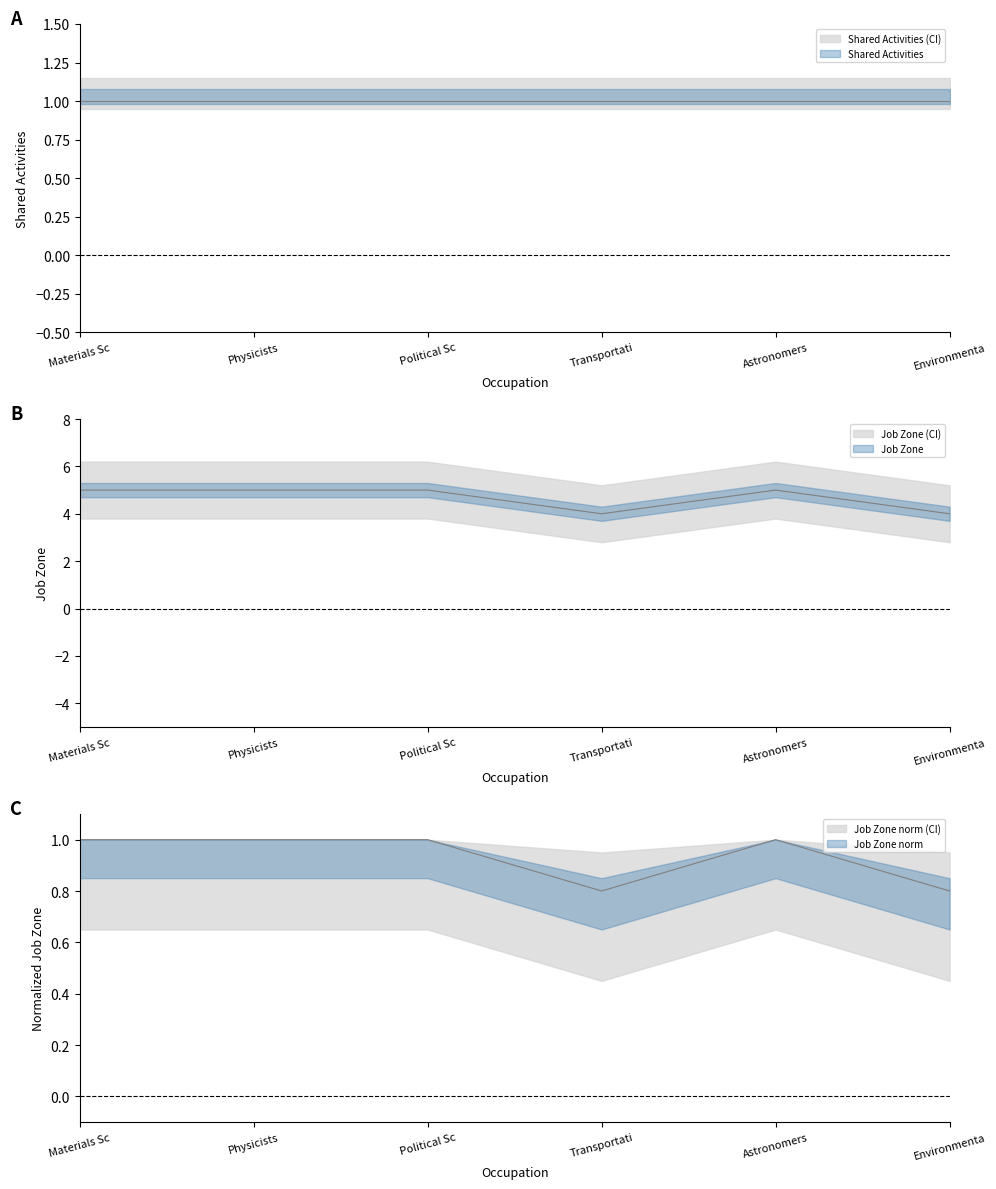

What is the approximate value at Astronomers?

5